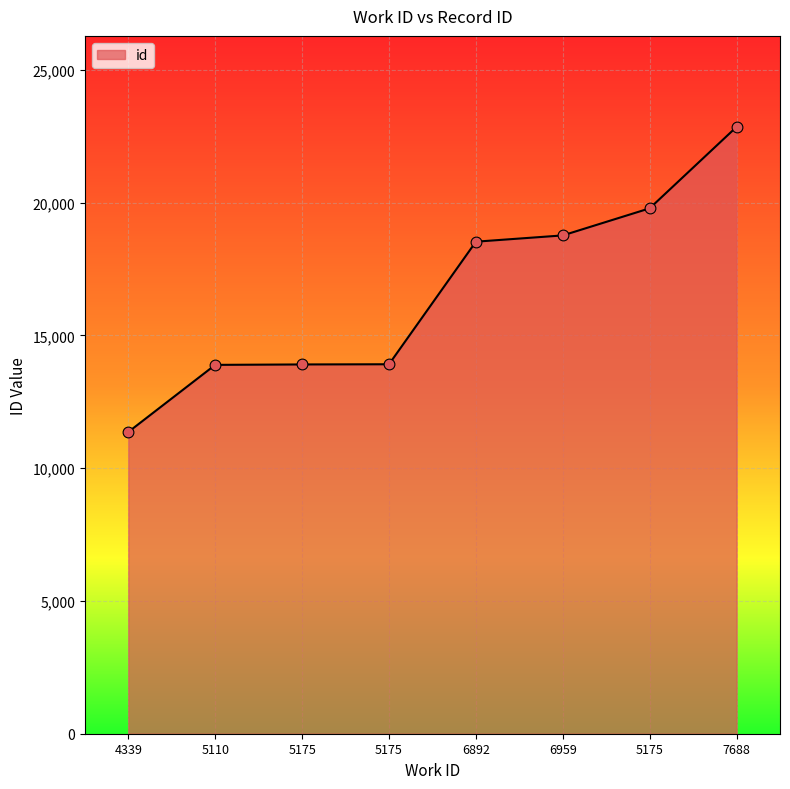

What is the change in value from 6959 to 7688?

+4086